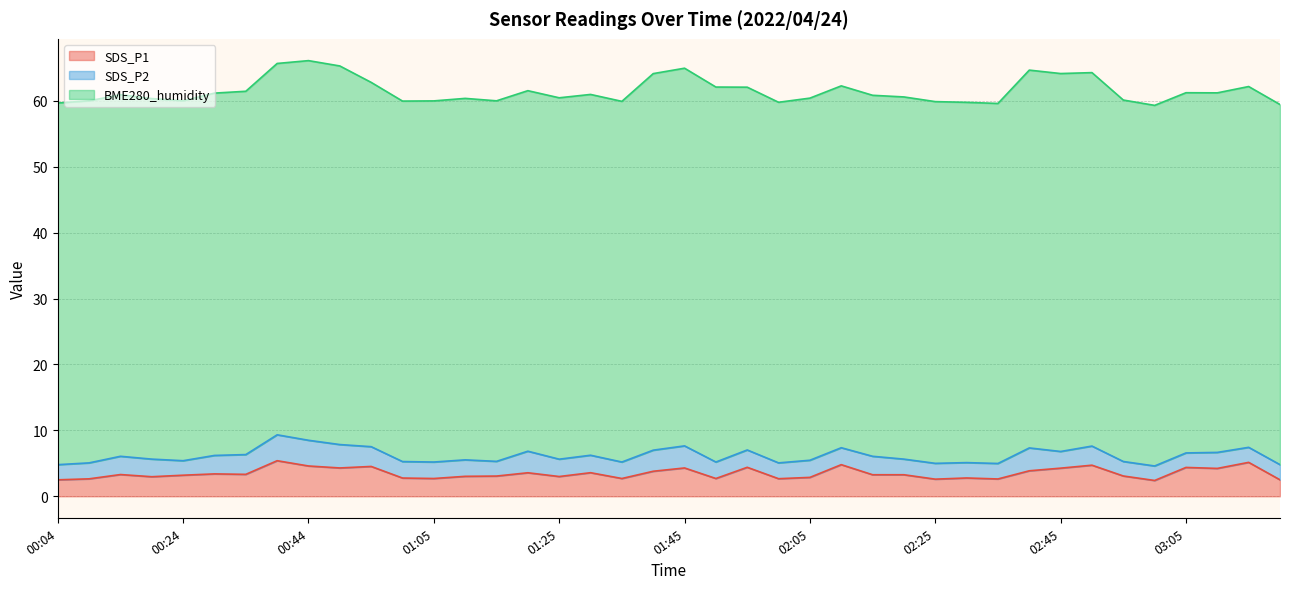

Reading left to right, transcribe all the data shown in this chart.

SDS_P1: 00:04=2.5	00:09=2.6	00:14=3.3	00:19=3.0	00:24=3.2	00:29=3.4	00:34=3.3	00:39=5.4	00:44=4.6	00:50=4.3	00:55=4.5	01:00=2.8	01:05=2.7	01:10=3.0	01:15=3.1	01:20=3.6	01:25=3.0	01:30=3.6	01:35=2.7	01:40=3.8	01:45=4.3	01:50=2.7	01:55=4.4	02:00=2.7	02:05=2.9	02:10=4.8	02:15=3.3	02:20=3.3	02:25=2.6	02:30=2.8	02:35=2.6	02:40=3.9	02:45=4.3	02:50=4.7	02:55=3.1	03:00=2.4	03:05=4.4	03:10=4.2	03:15=5.2	03:20=2.5
SDS_P2: 00:04=2.3	00:09=2.4	00:14=2.8	00:19=2.7	00:24=2.2	00:29=2.8	00:34=3.0	00:39=3.9	00:44=3.9	00:50=3.5	00:55=3.0	01:00=2.5	01:05=2.5	01:10=2.5	01:15=2.2	01:20=3.3	01:25=2.6	01:30=2.6	01:35=2.5	01:40=3.2	01:45=3.4	01:50=2.5	01:55=2.6	02:00=2.4	02:05=2.6	02:10=2.6	02:15=2.8	02:20=2.4	02:25=2.4	02:30=2.3	02:35=2.4	02:40=3.5	02:45=2.5	02:50=2.9	02:55=2.2	03:00=2.2	03:05=2.2	03:10=2.4	03:15=2.3	03:20=2.3
BME280_humidity: 00:04=54.9	00:09=54.9	00:14=54.9	00:19=54.7	00:24=54.6	00:29=55.0	00:34=55.1	00:39=56.4	00:44=57.6	00:50=57.5	00:55=55.3	01:00=54.7	01:05=54.8	01:10=54.9	01:15=54.7	01:20=54.7	01:25=54.8	01:30=54.8	01:35=54.7	01:40=57.1	01:45=57.3	01:50=56.9	01:55=55.0	02:00=54.7	02:05=55.0	02:10=54.9	02:15=54.8	02:20=55.0	02:25=54.9	02:30=54.7	02:35=54.6	02:40=57.3	02:45=57.4	02:50=56.7	02:55=54.9	03:00=54.7	03:05=54.7	03:10=54.6	03:15=54.8	03:20=54.6